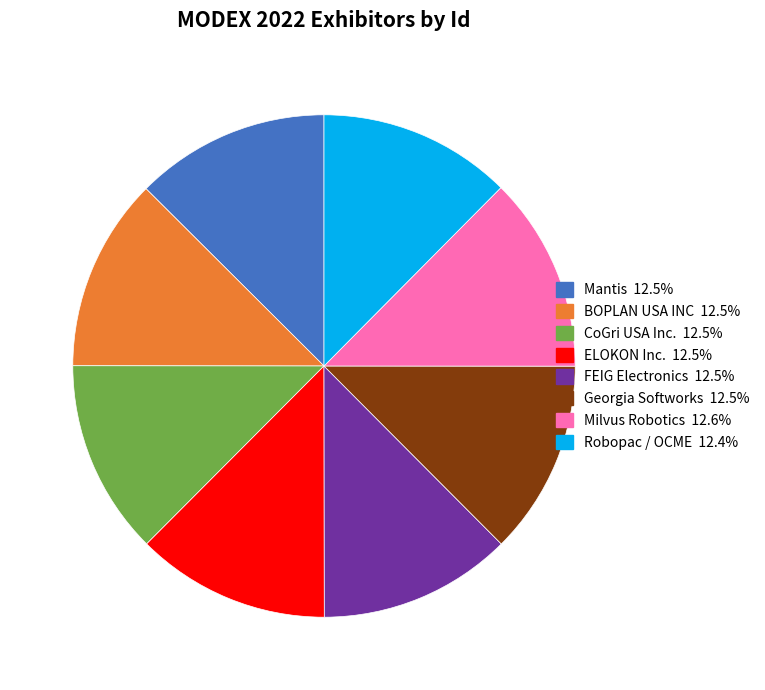

What is the ratio of the value at FEIG Electronics to the value at Robopac / OCME?

1.0